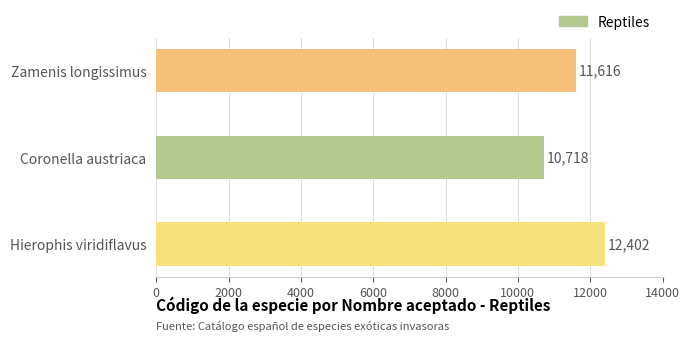

How many bars are there in total?

3